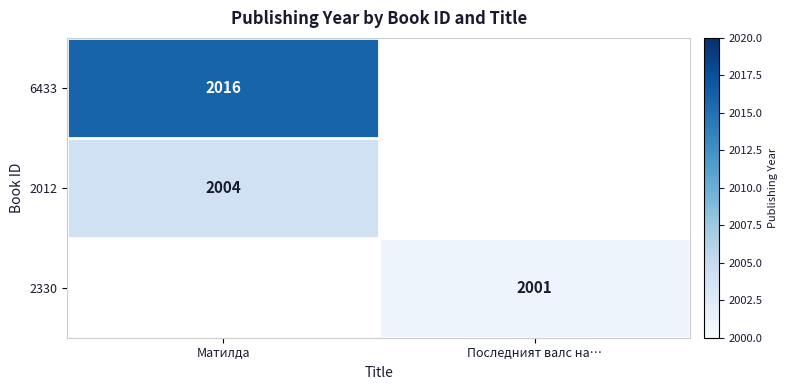

What is the smallest value displayed?

2001.0